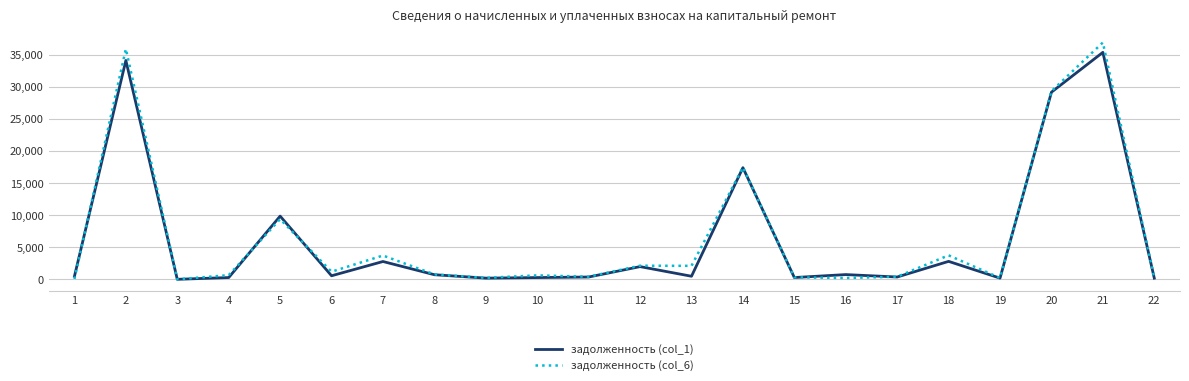

What are all the series names shown in the legend?

задолженность (col_1), задолженность (col_6)